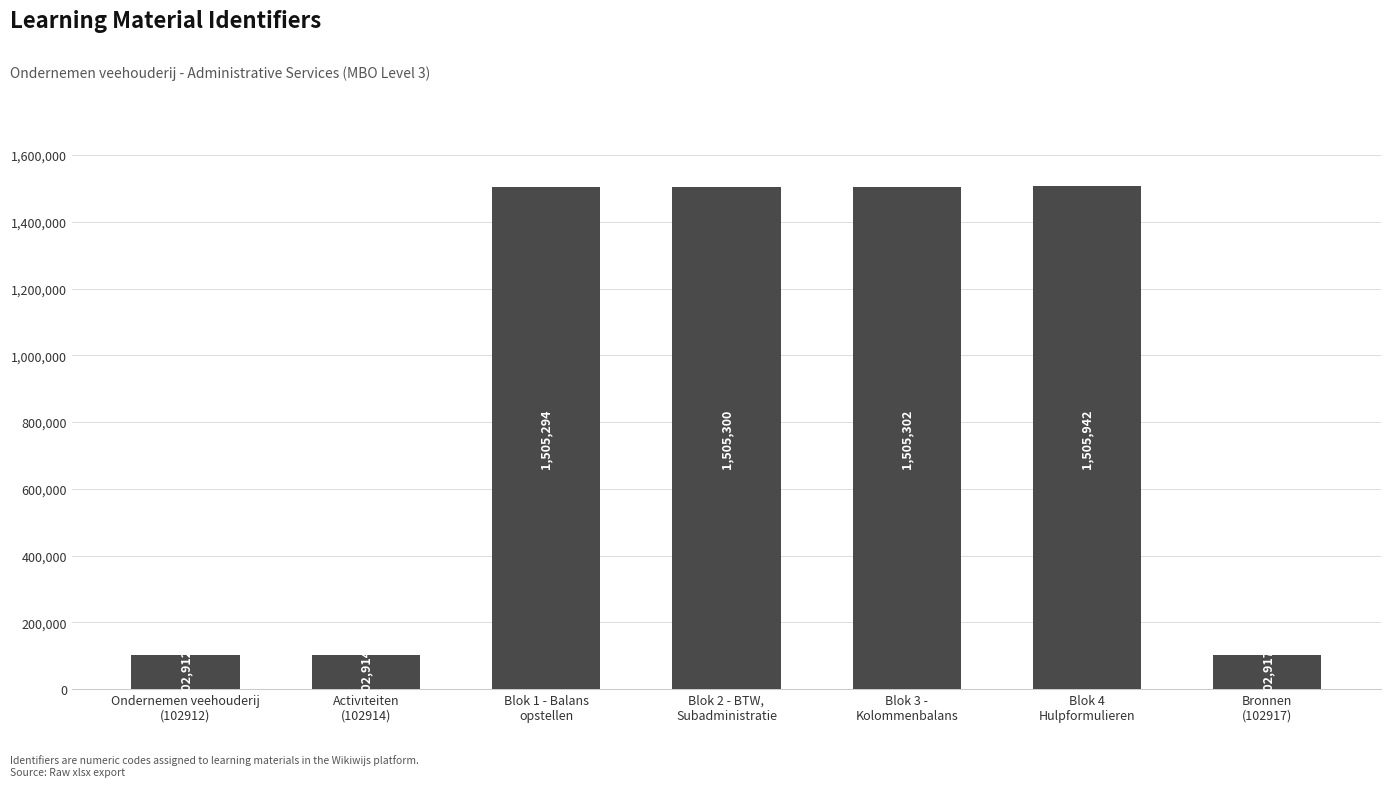

What is the greatest value displayed?

1505942